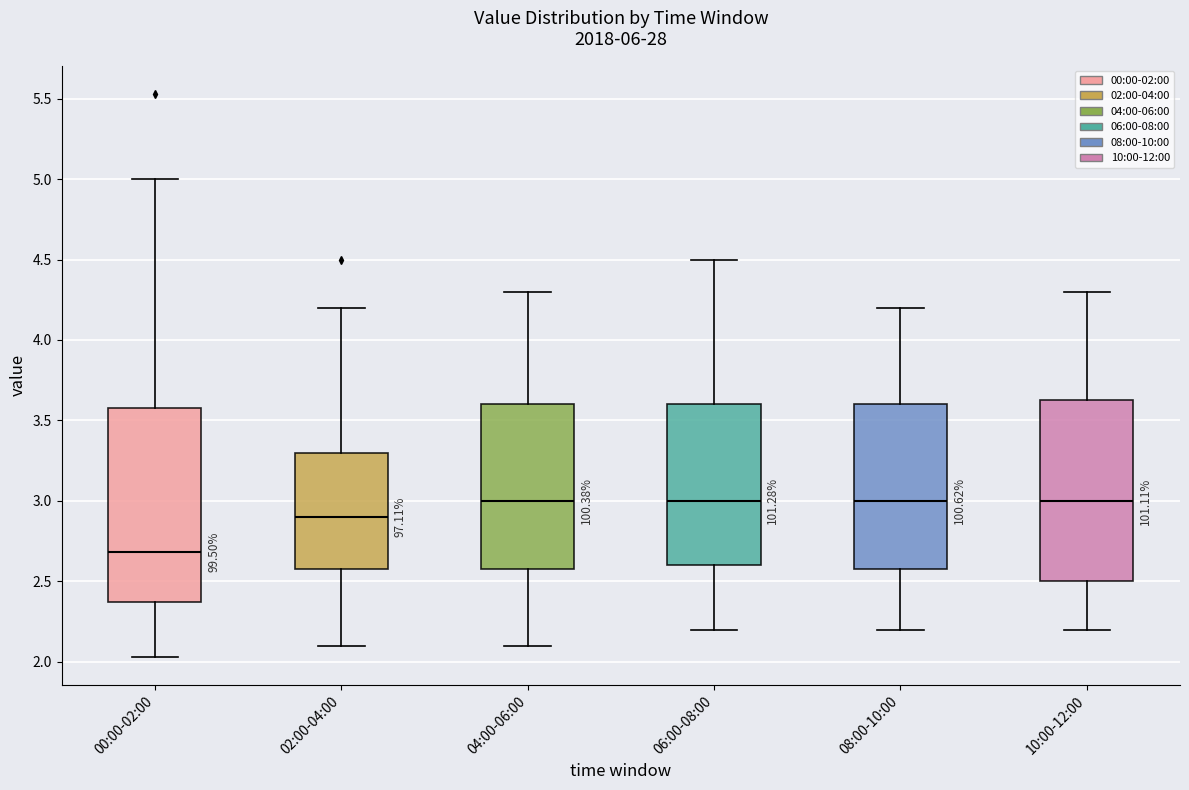

Which box's median line is the lowest?

00:00-02:00